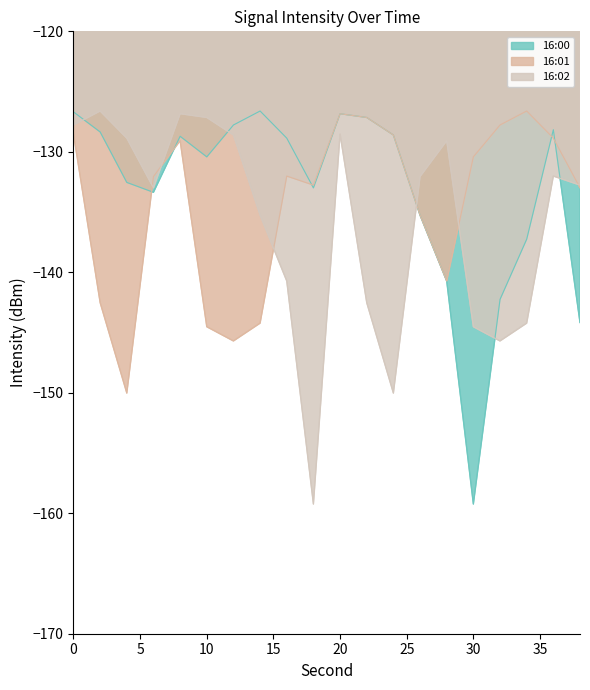

How many values in the 16:00 series exceed -128?

5